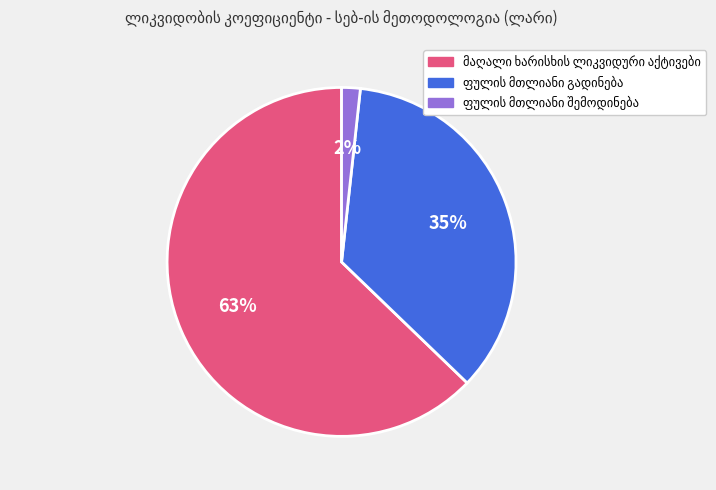

Does any single category account for the majority?

Yes